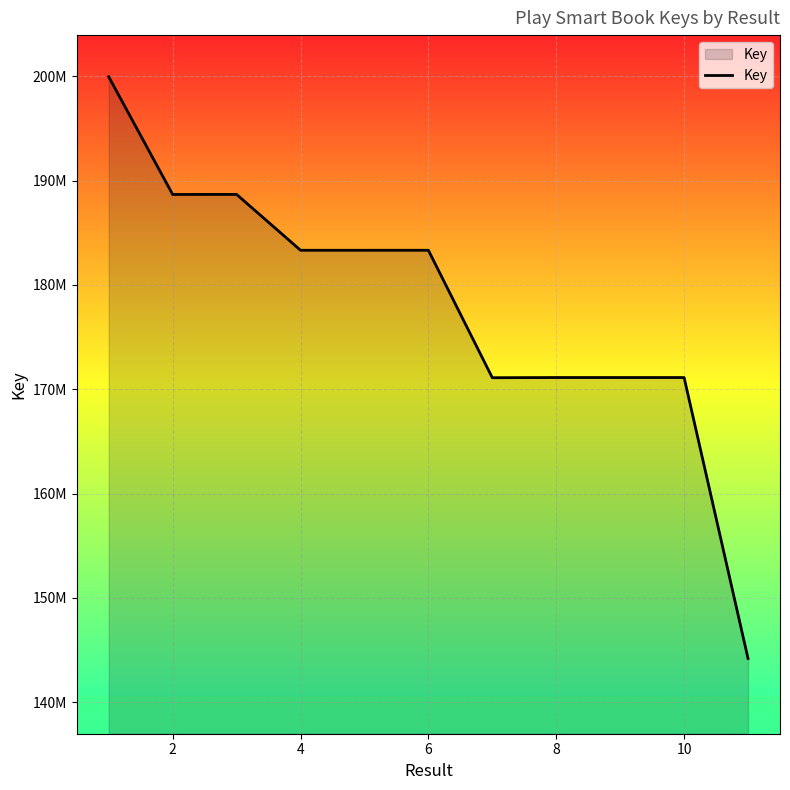

Does the chart have visible grid lines?

Yes